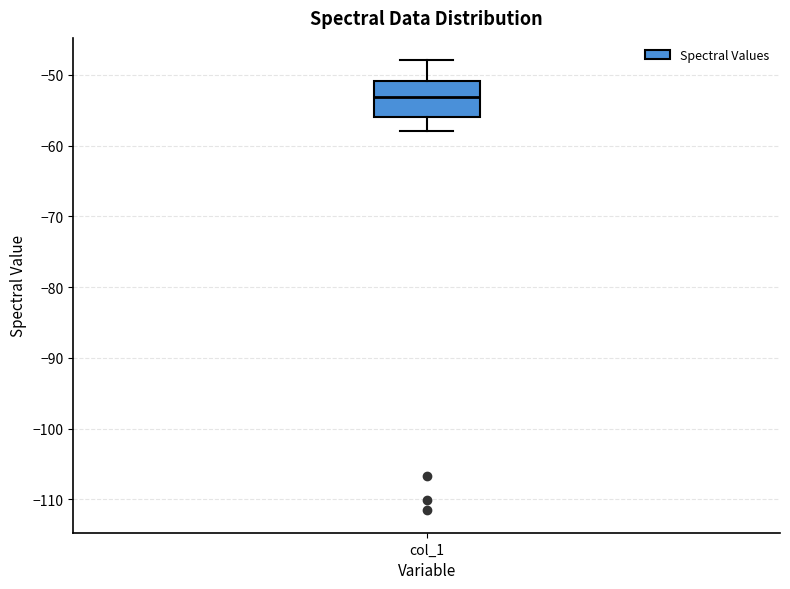

Transcribe this box plot: give where the median line is, the range the box spans, and where the two whiskers end, as read against the y-axis. The values are not printed on the chart, so give them approximately, as read against the axis.

median -53, box -56 to -51, whiskers -58 to -48